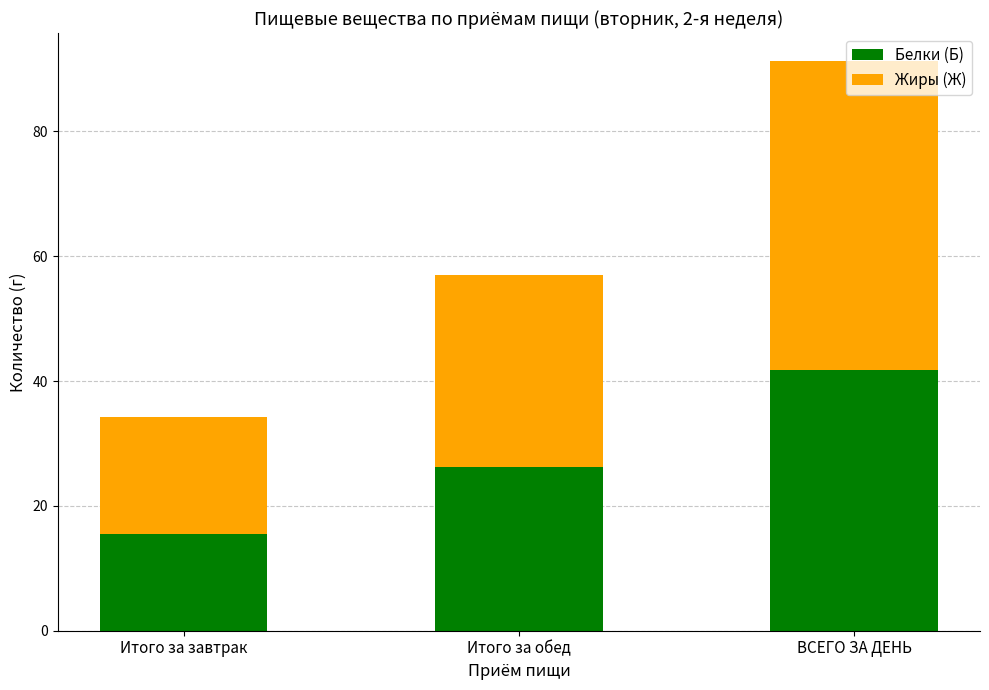

Where is Белки (Б) nearest to the value 28?

Итого за обед